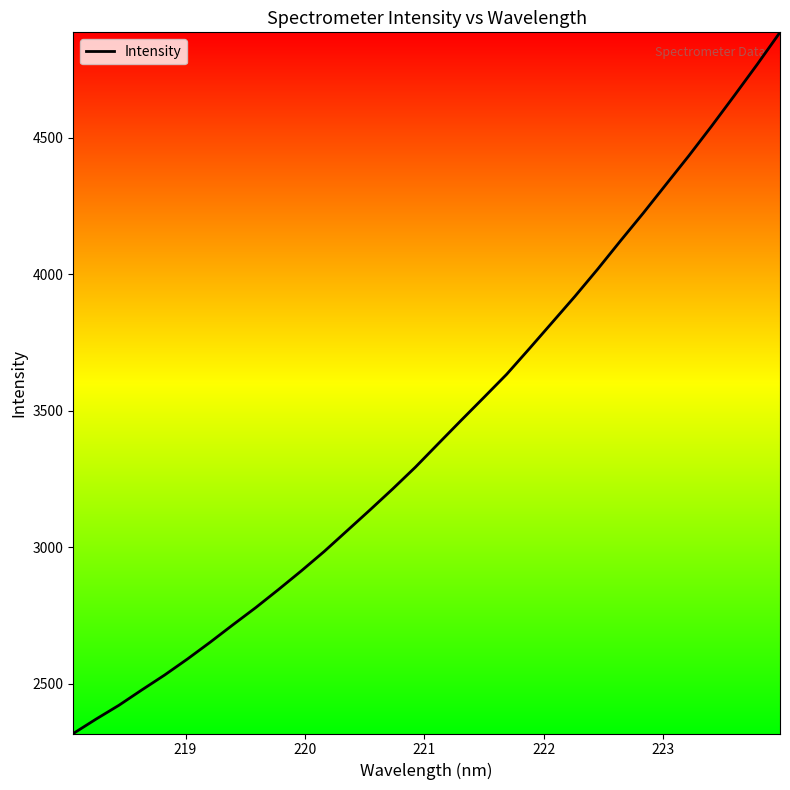

What is the maximum value shown in the chart?

4885.6